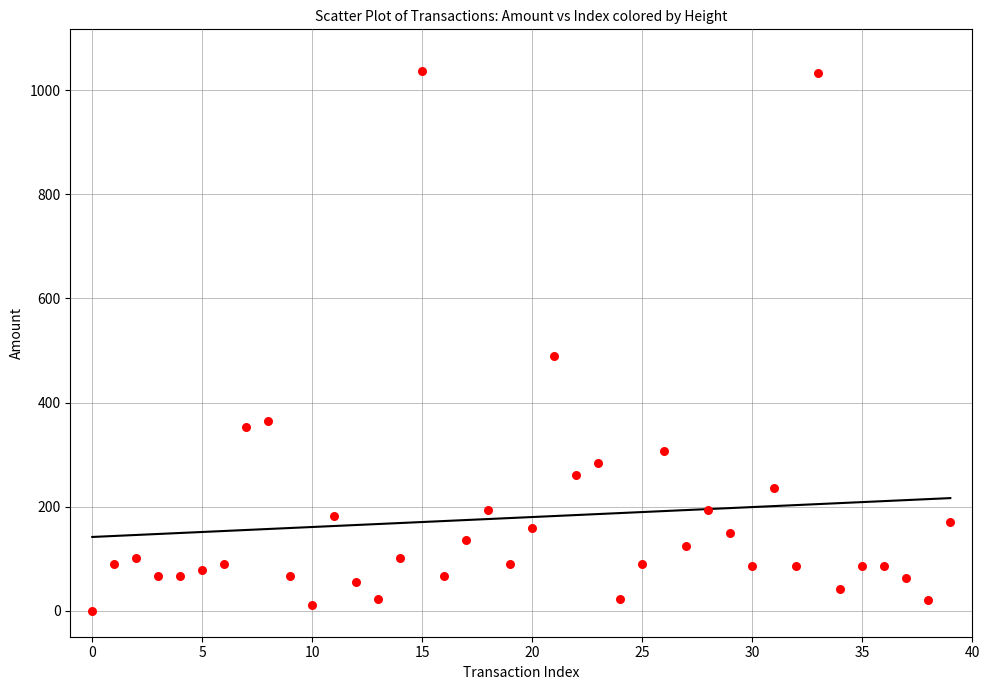

What Y value in the scatter plot is closest to 518?

489.5